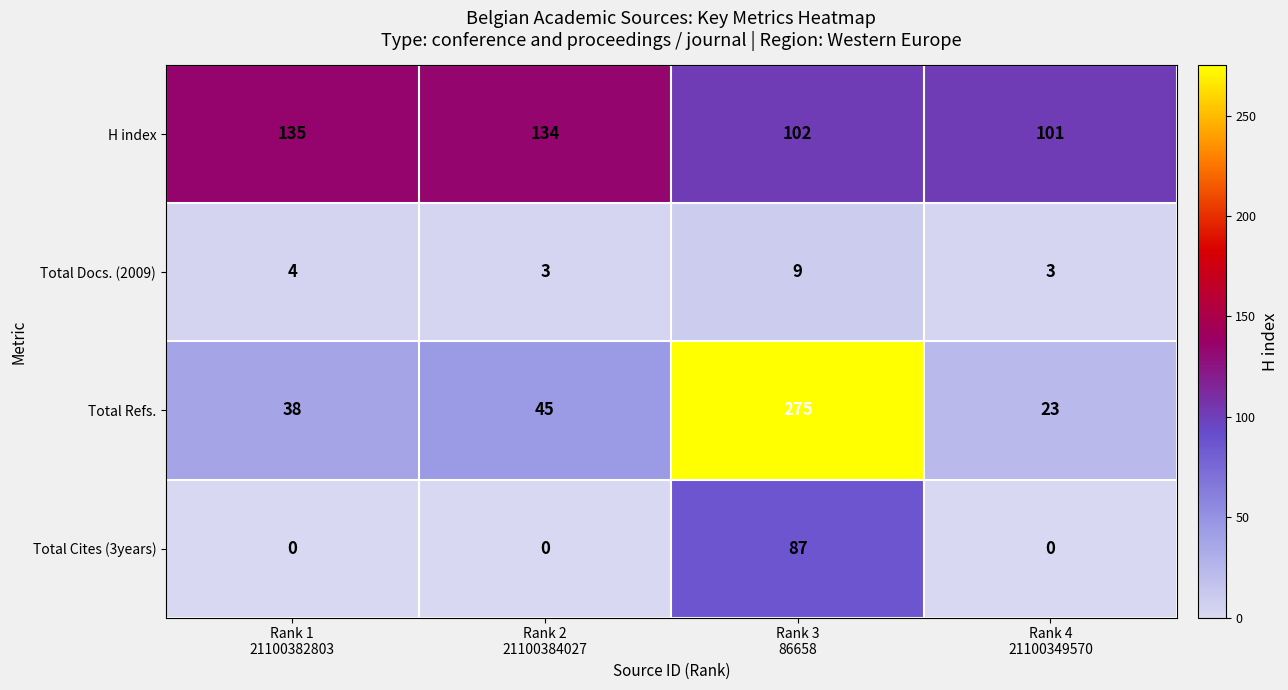

How many Total Docs. (2009) values are between 3 and 9?

4